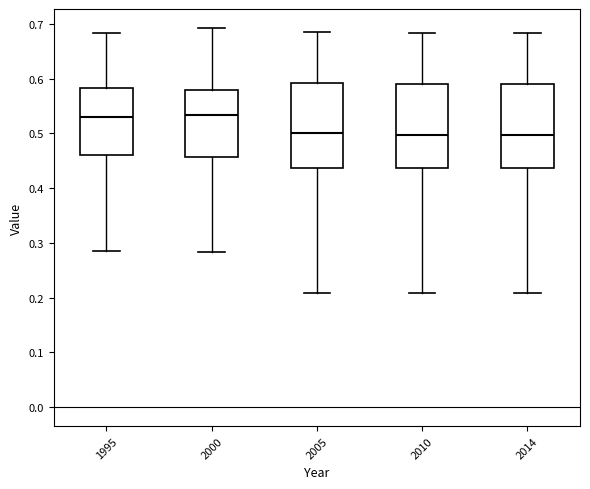

Reading left to right, transcribe this box plot: for each box, give where its median line is, the range the box spans, and where its two whiskers end, as read against the y-axis. The values are not printed on the chart, so give them approximately, as read against the axis.

1995: median 0.53, box 0.46 to 0.58, whiskers 0.28 to 0.68
2000: median 0.53, box 0.46 to 0.58, whiskers 0.28 to 0.69
2005: median 0.50, box 0.44 to 0.59, whiskers 0.21 to 0.68
2010: median 0.50, box 0.44 to 0.59, whiskers 0.21 to 0.68
2014: median 0.50, box 0.44 to 0.59, whiskers 0.21 to 0.68